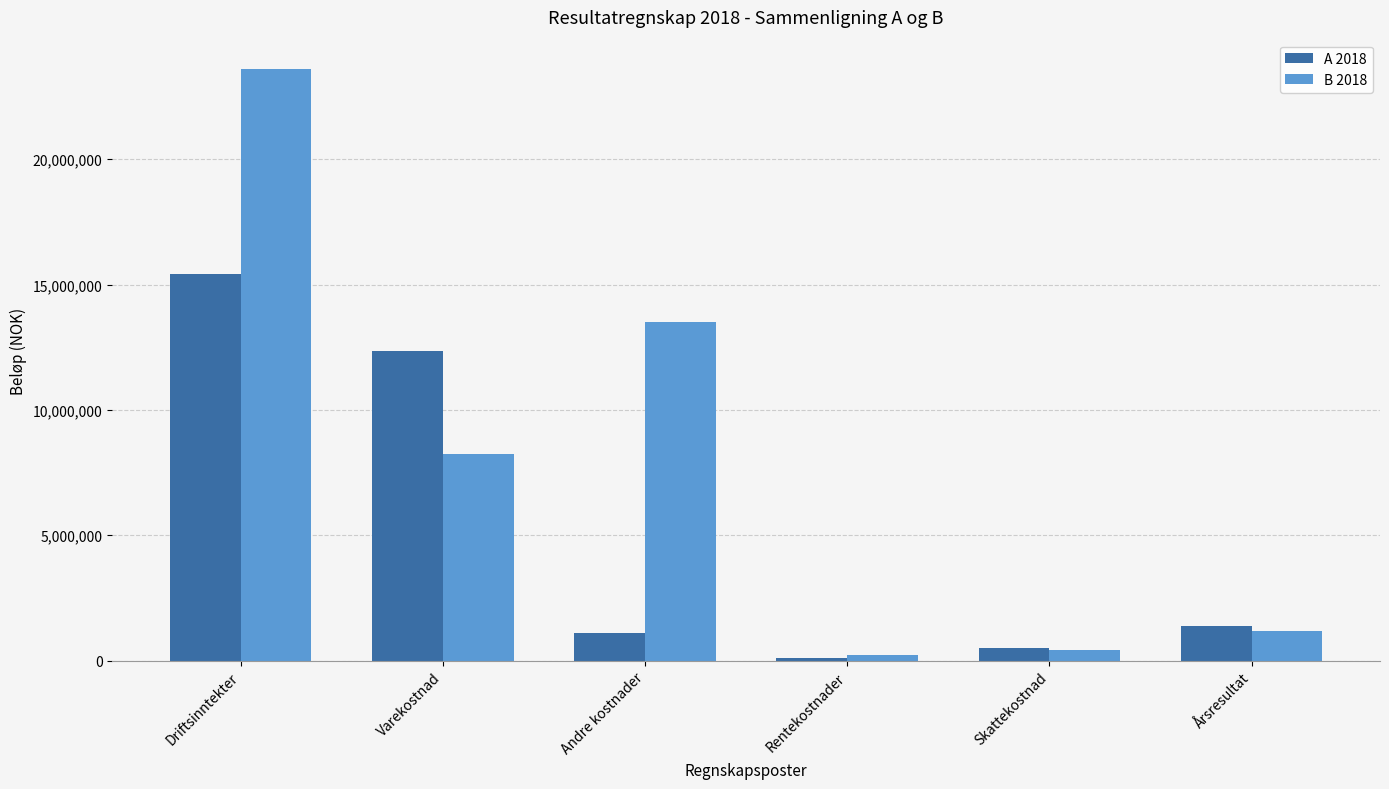

How many distinct data groups are displayed?

2